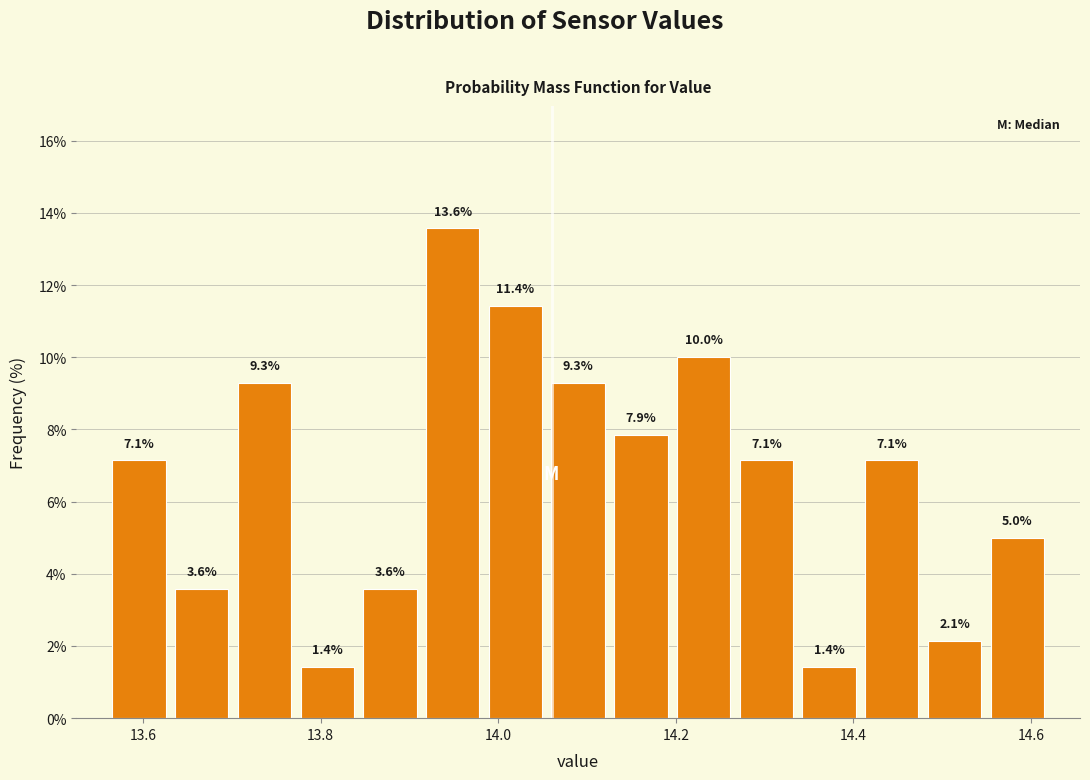

Around what value on the x-axis is the tallest bar? Give the approximate position of its centre, as read against the axis.

13.94